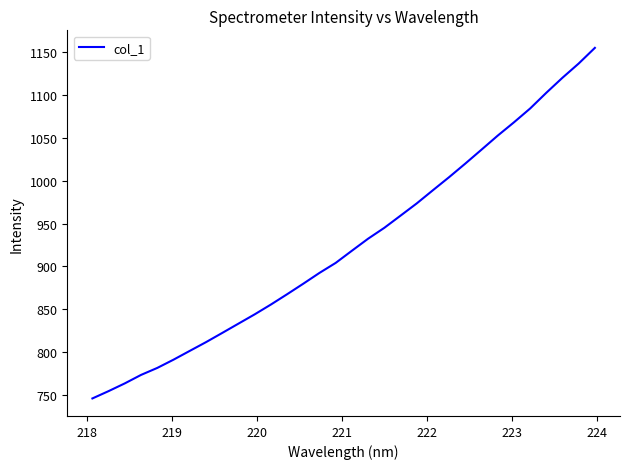

What is the smallest value displayed?

746.5